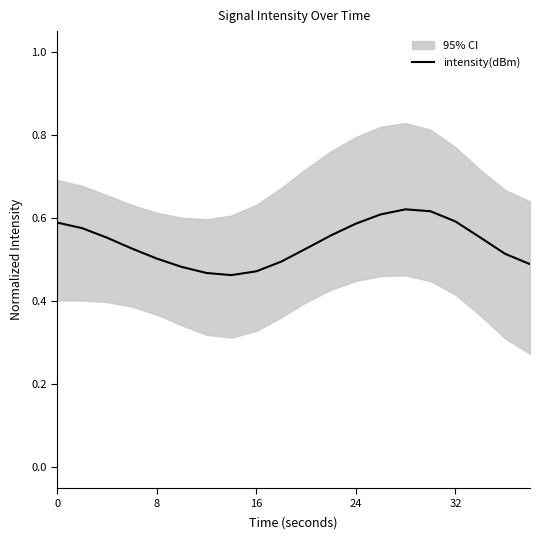

Is it true that intensity(dBm) equals 0.2 at 0?

False